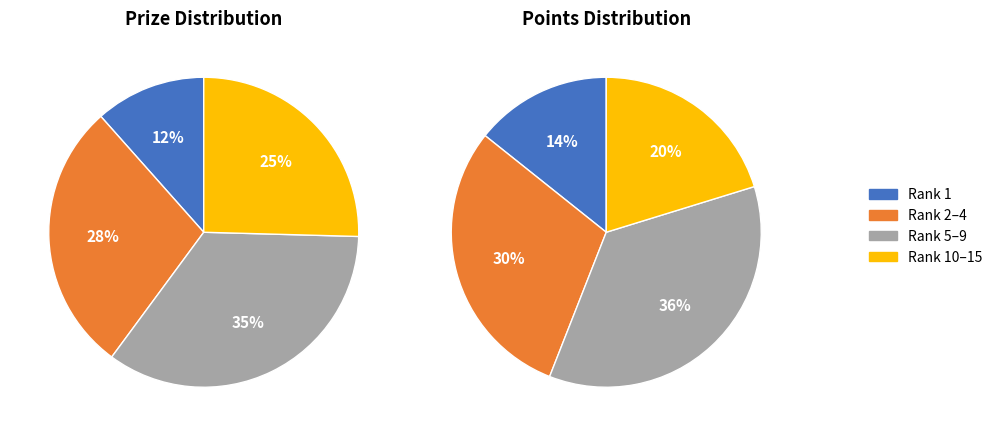

Is it true that Nath Pranab is 1% of the pie?

False